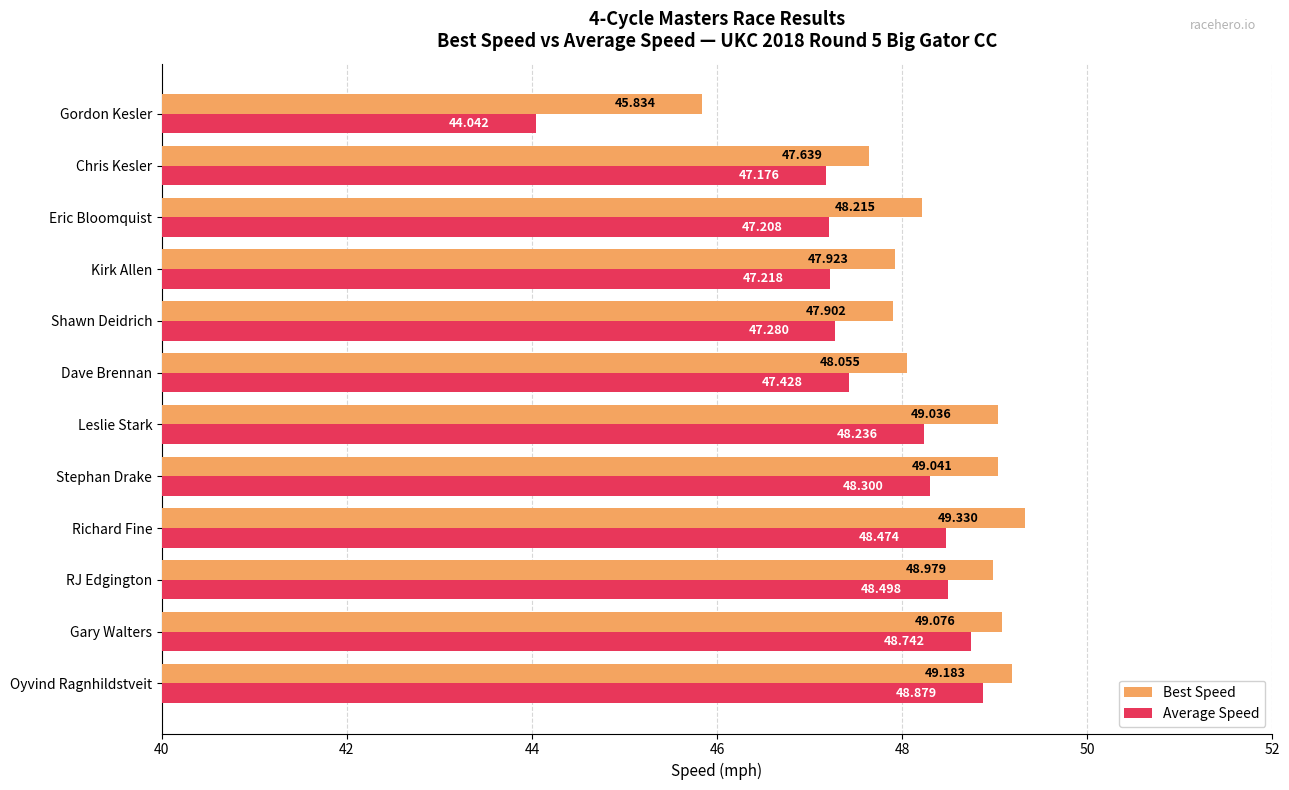

Count the number of data series in this chart.

2